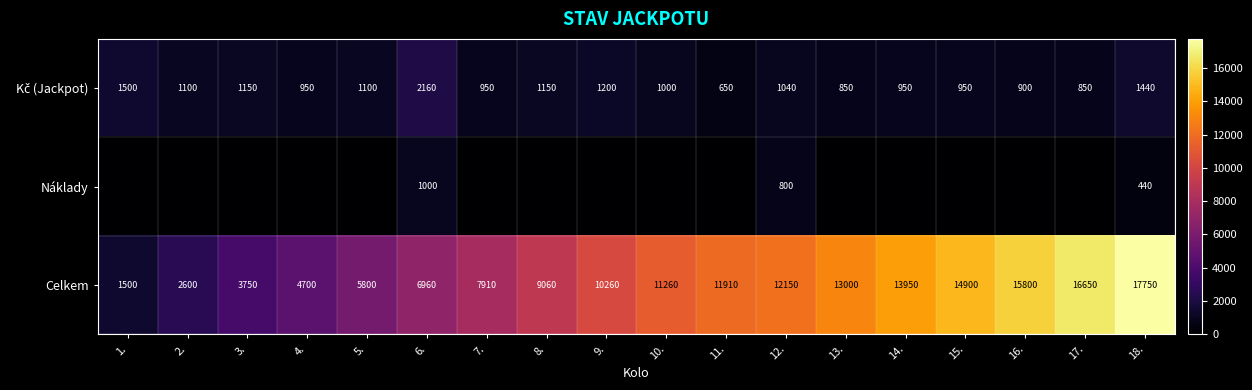

Where is Celkem nearest to the value 9625?

8.